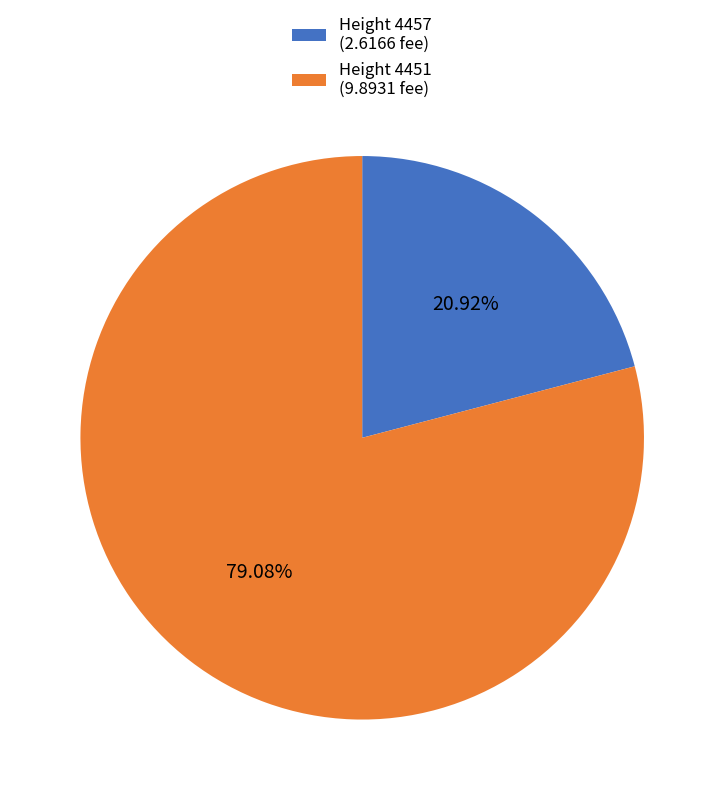

Count the number of slices in the pie.

2